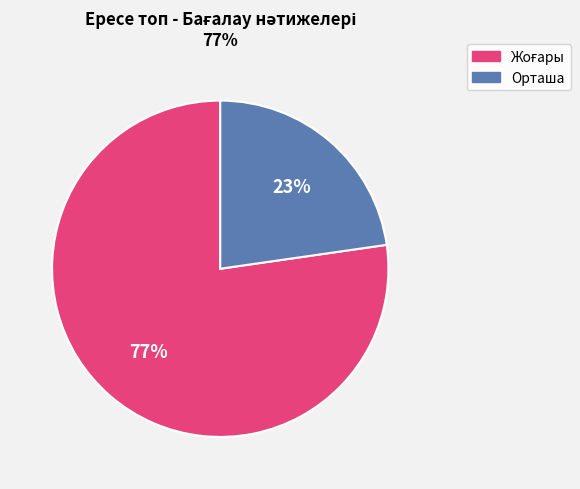

How many slices are in this pie chart?

2